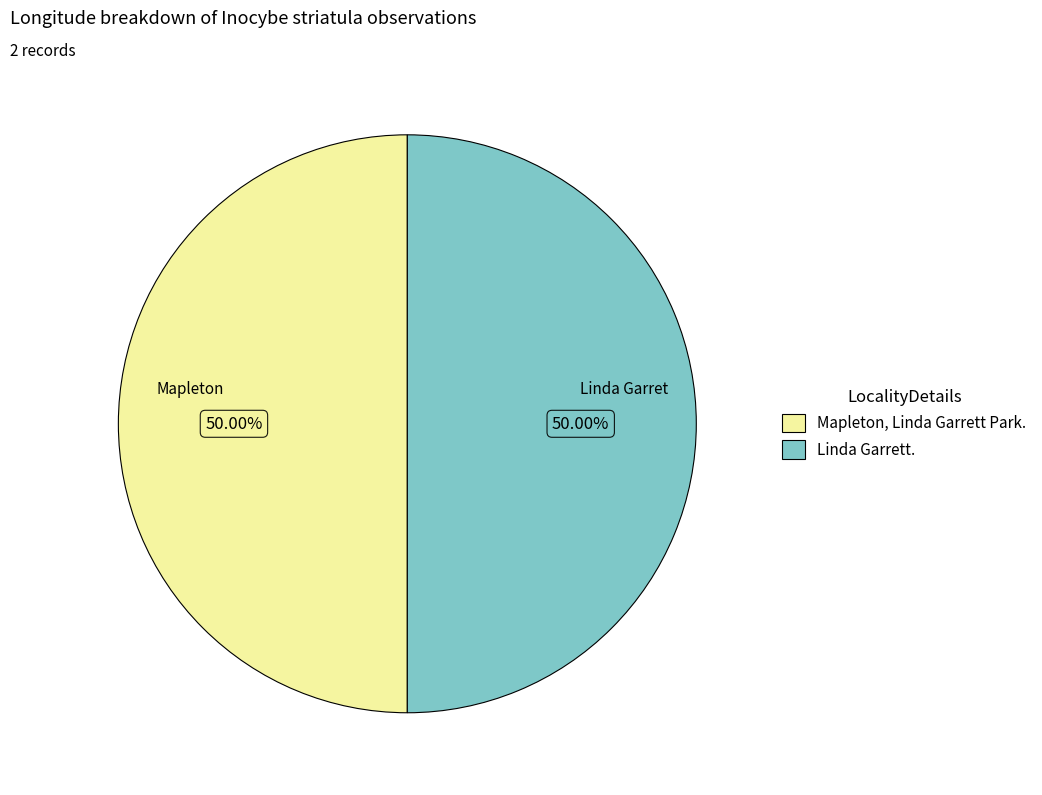

What percentage is the Linda Garrett. slice, to the nearest percent?

50%